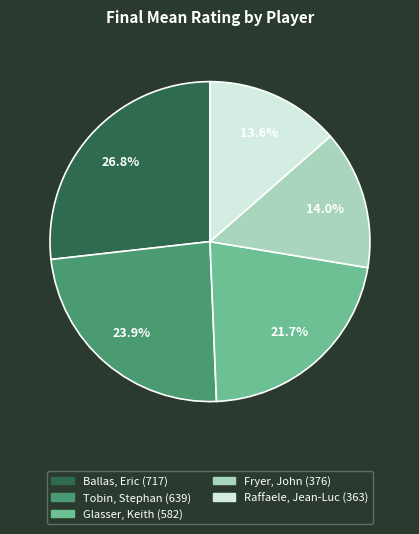

How much of the chart is everything except Fryer, John?

86.0%